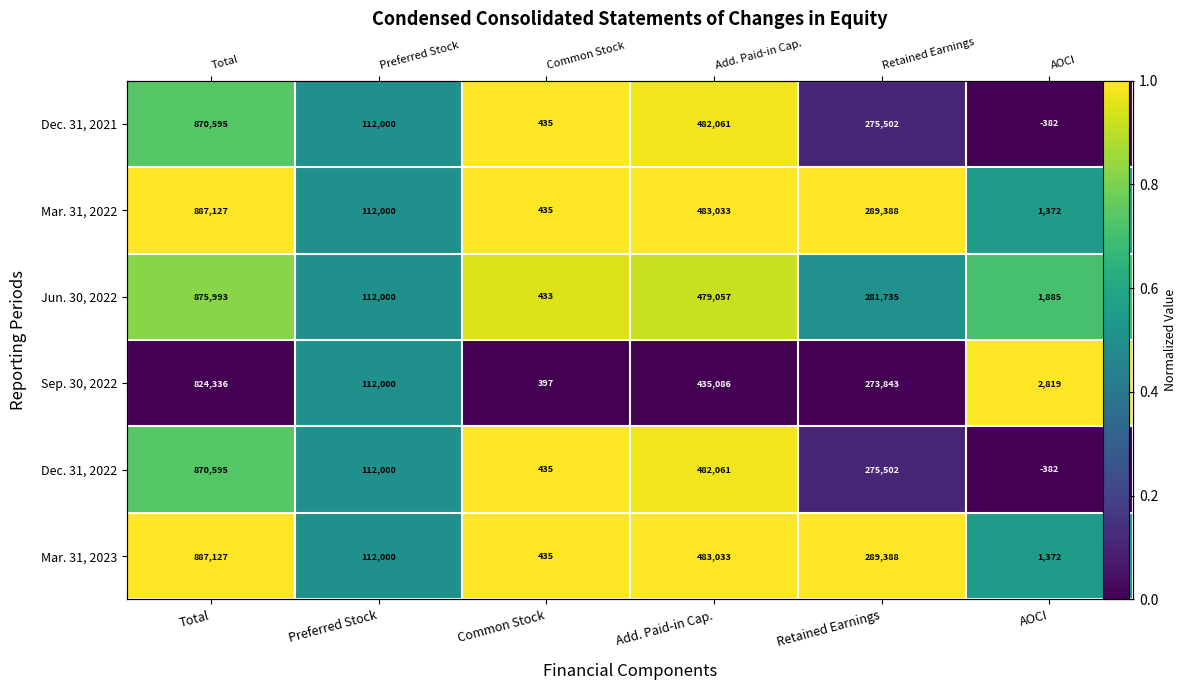

Is it true that Sep. 30, 2022 equals 1.0 at AOCI?

True